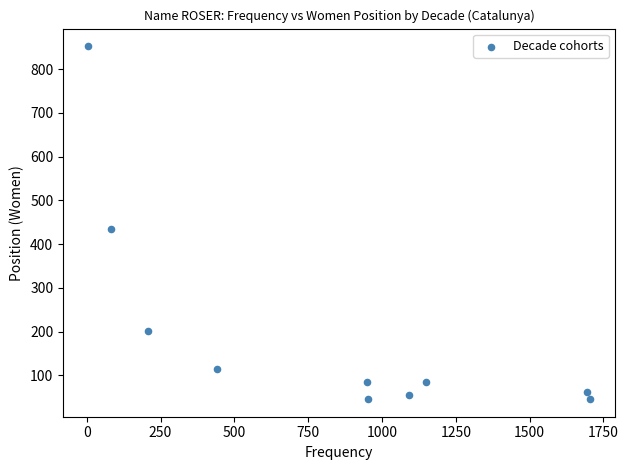

What is the range of Y values (max minus min)?

806